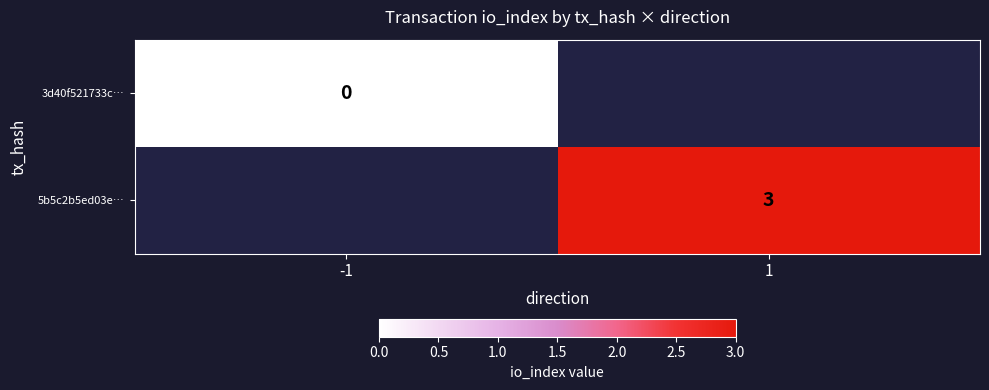

Is the value of 5b5c2b5ed03e… at 1 greater than the value of 3d40f521733c… at -1?

Yes